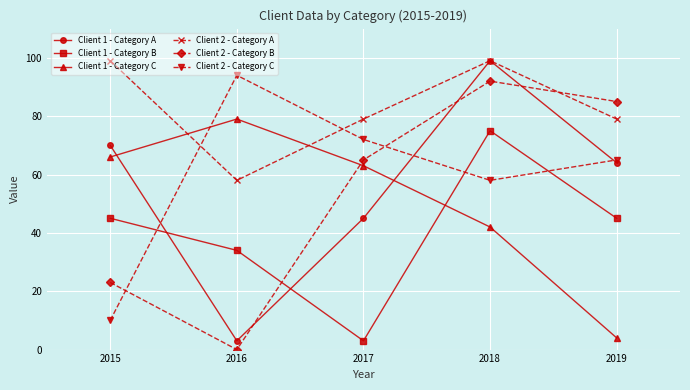

Does the chart have visible grid lines?

Yes